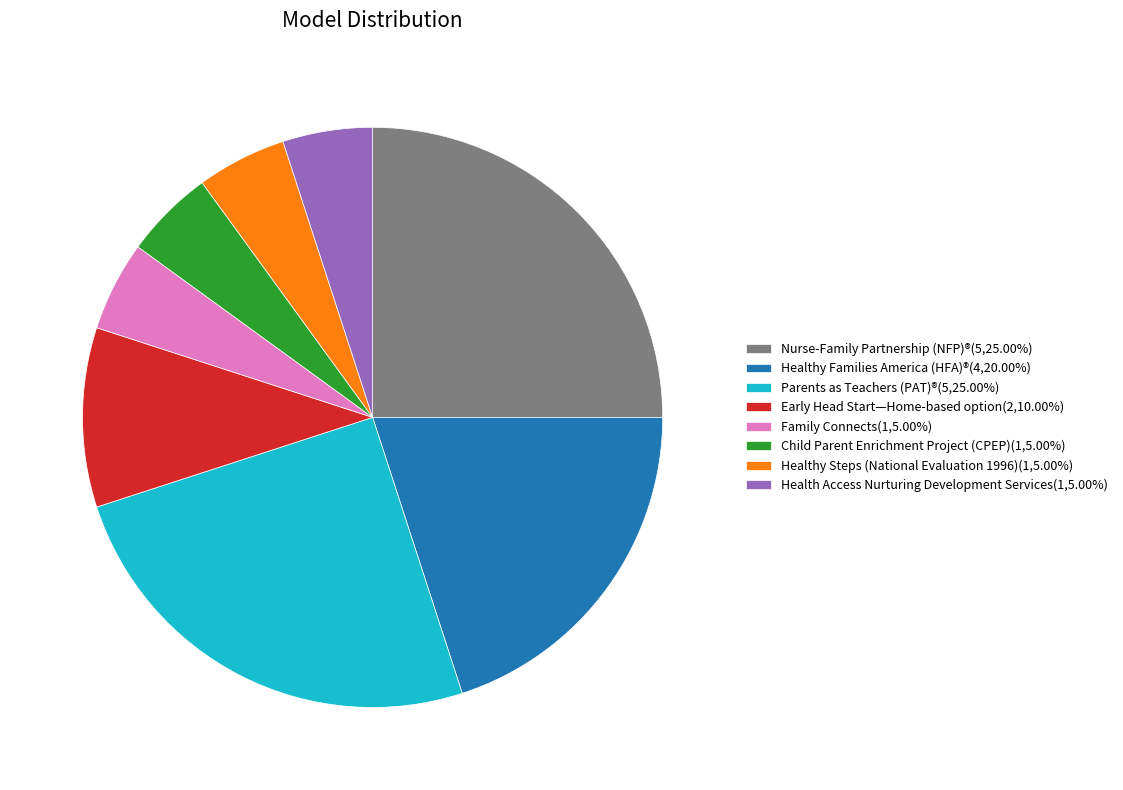

Do Healthy Families America (HFA)®(4,20.00%) and Family Connects(1,5.00%) together represent more than half of the pie?

No